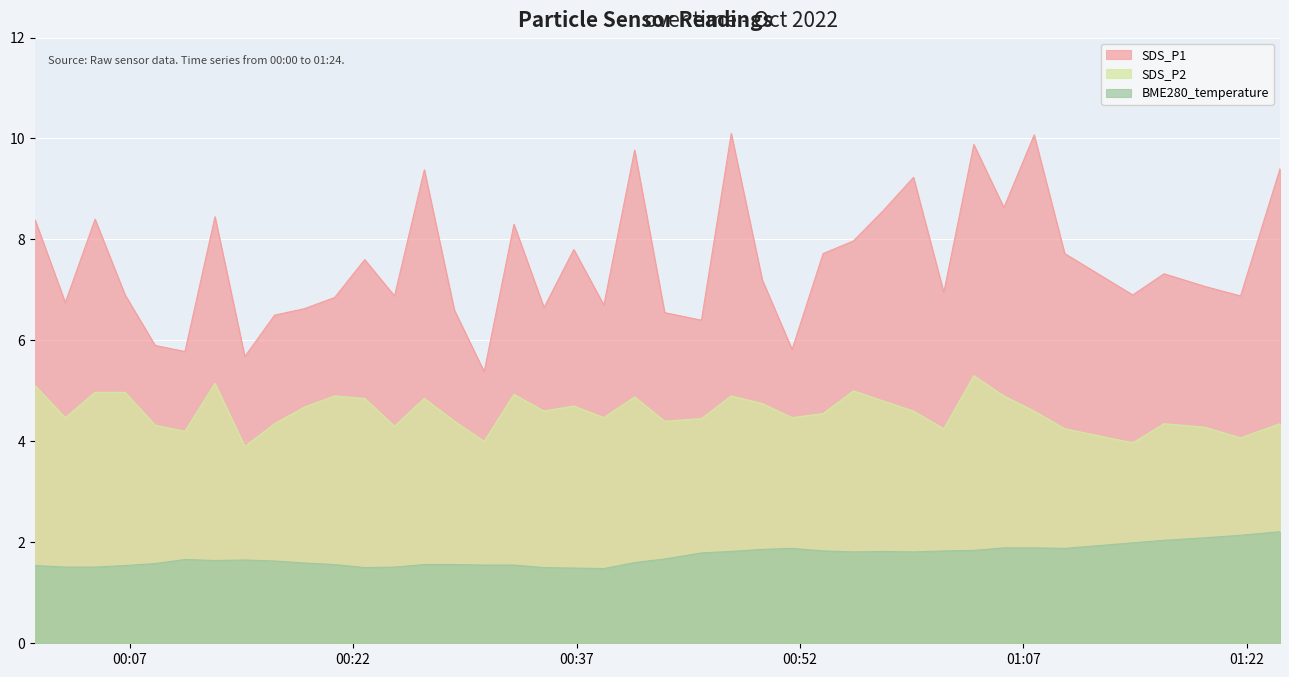

What is the difference between the maximum and minimum values in the SDS_P2 series?

1.4